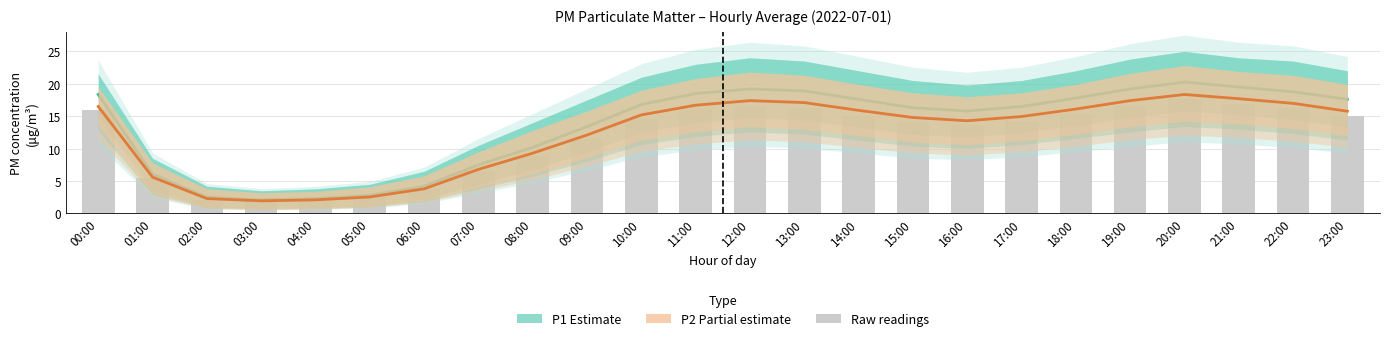

What is the difference between the second highest and second lowest values in the Raw readings series?

14.9